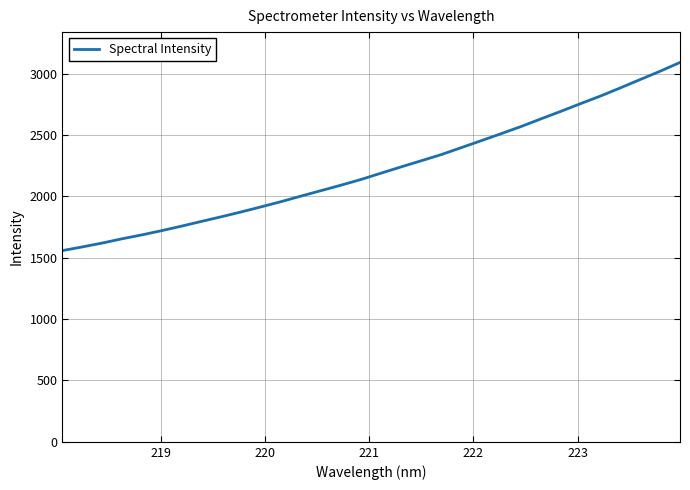

What is the greatest value displayed?

3091.6